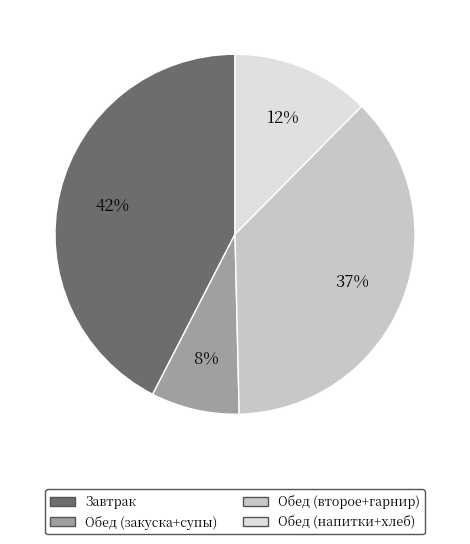

How many segments does this pie chart have?

4